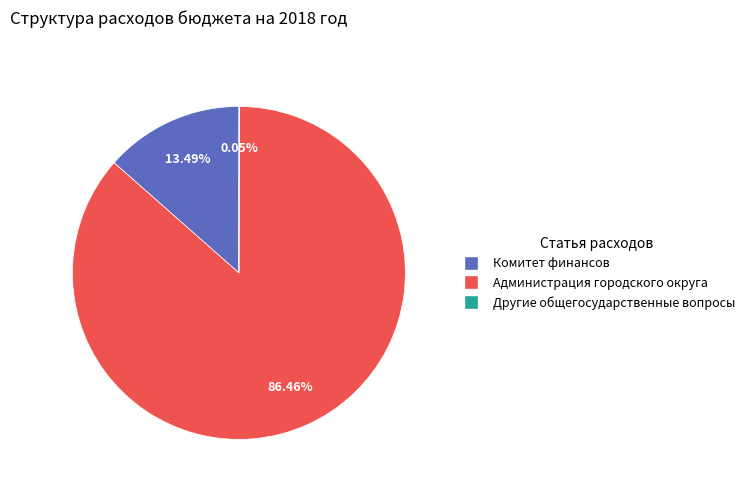

Combined, do Администрация городского округа and Комитет финансов account for over 50%?

Yes